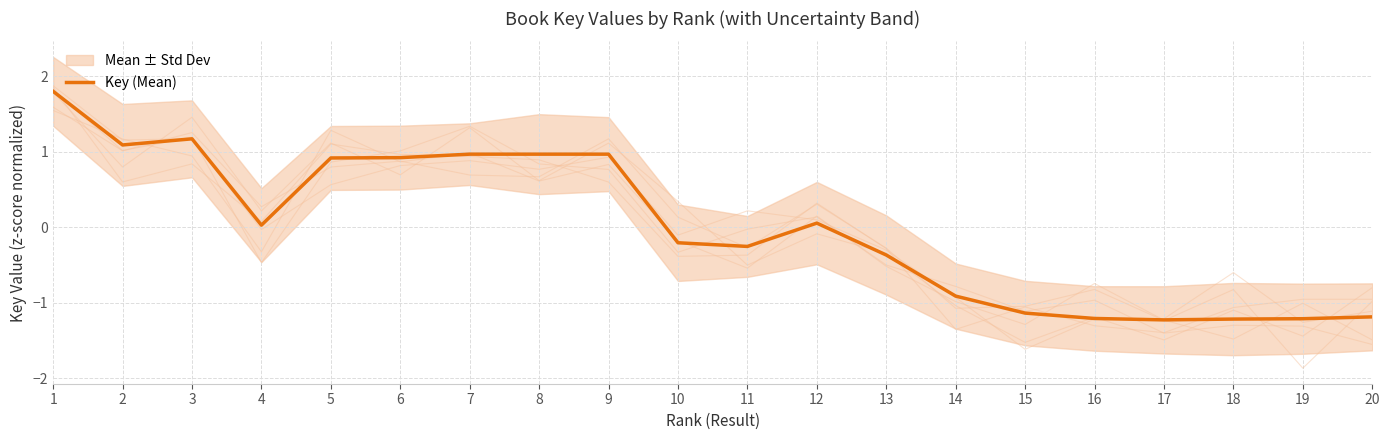

Is this an area chart (filled region under the line)?

No